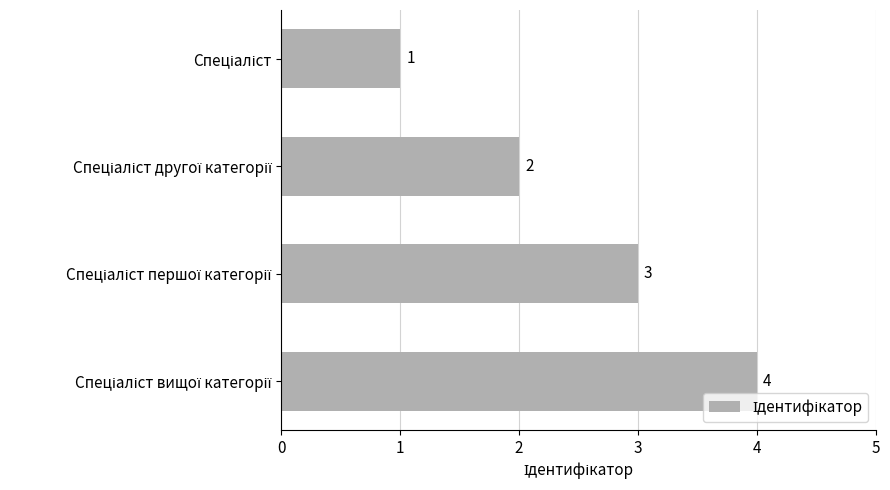

What is the sum of all values?

10